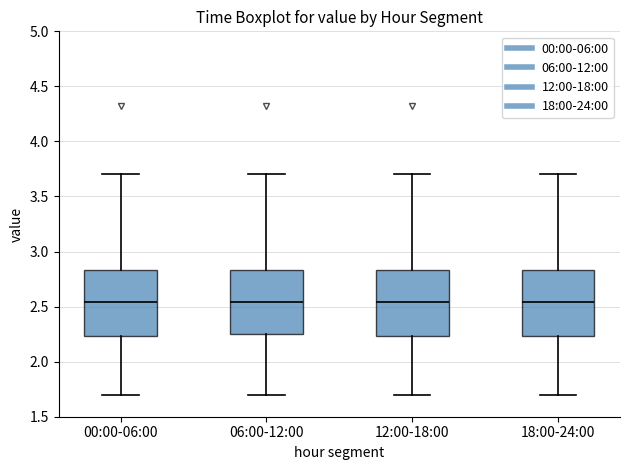

Reading left to right, transcribe this box plot: for each box, give where its median line is, the range the box spans, and where its two whiskers end, as read against the y-axis. The values are not printed on the chart, so give them approximately, as read against the axis.

00:00-06:00: median 2.55, box 2.25 to 2.85, whiskers 1.70 to 3.70
06:00-12:00: median 2.55, box 2.25 to 2.85, whiskers 1.70 to 3.70
12:00-18:00: median 2.55, box 2.25 to 2.85, whiskers 1.70 to 3.70
18:00-24:00: median 2.55, box 2.25 to 2.85, whiskers 1.70 to 3.70